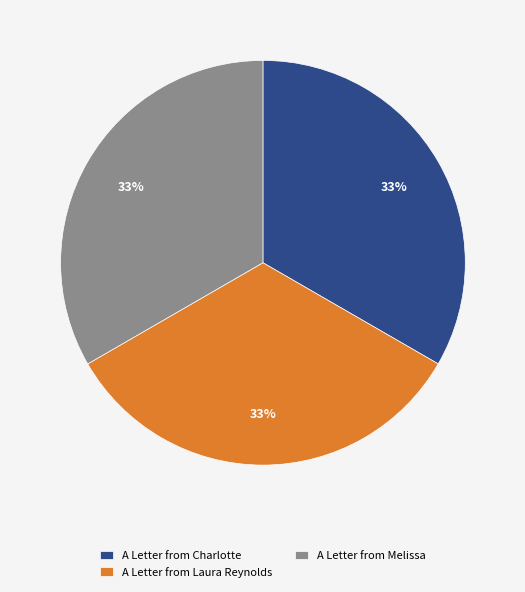

True or false: A Letter from Charlotte accounts for 28% of the total.

False